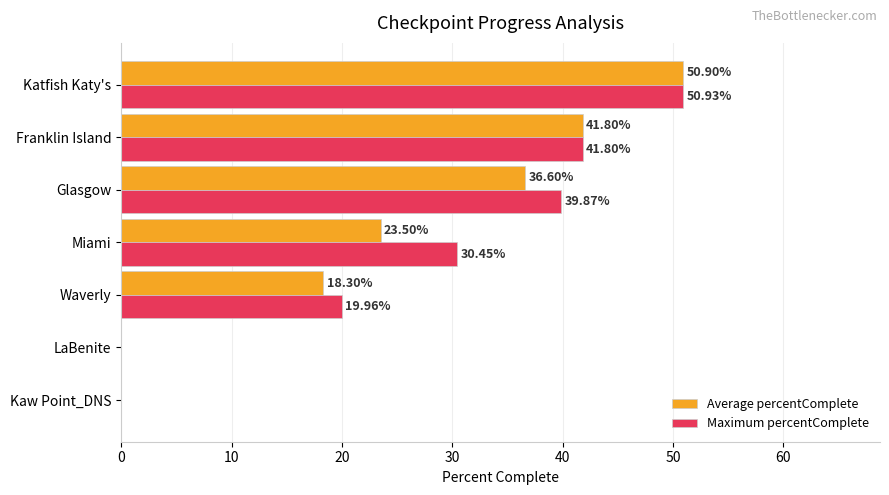

Where is Maximum percentComplete nearest to the value 25?

Waverly